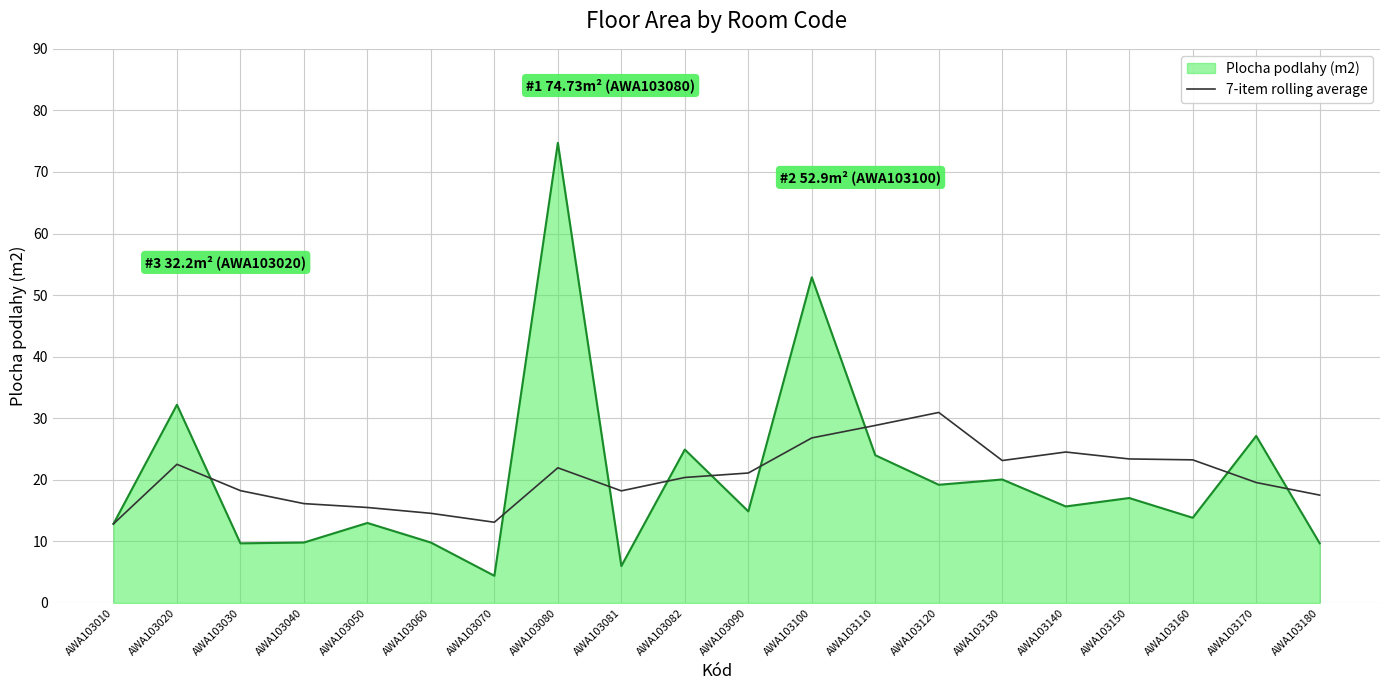

Which category has the highest value in the Plocha podlahy (m2) series?

AWA103080